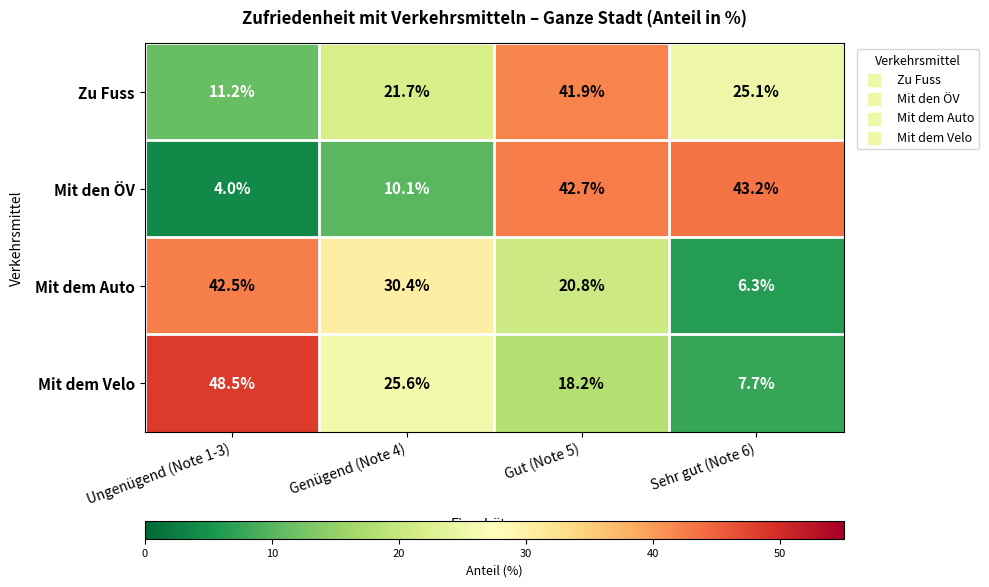

Rank the series at Sehr gut (Note 6) from lowest to highest value.

Mit dem Auto, Mit dem Velo, Zu Fuss, Mit den ÖV